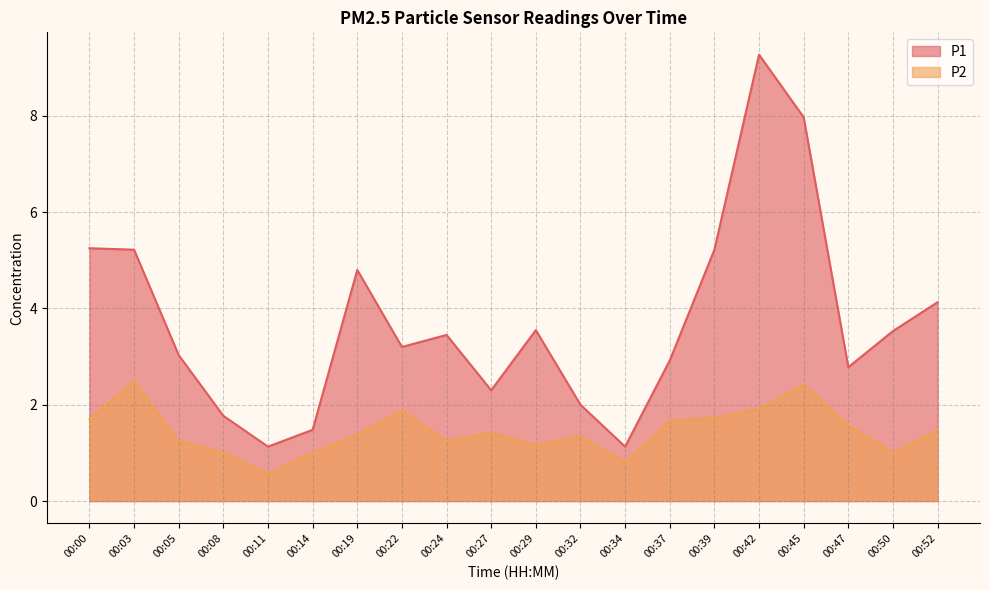

Rank the categories by P2 value from highest to lowest.

00:03, 00:45, 00:42, 00:22, 00:39, 00:00, 00:37, 00:47, 00:52, 00:27, 00:19, 00:32, 00:05, 00:24, 00:29, 00:08, 00:14, 00:50, 00:34, 00:11